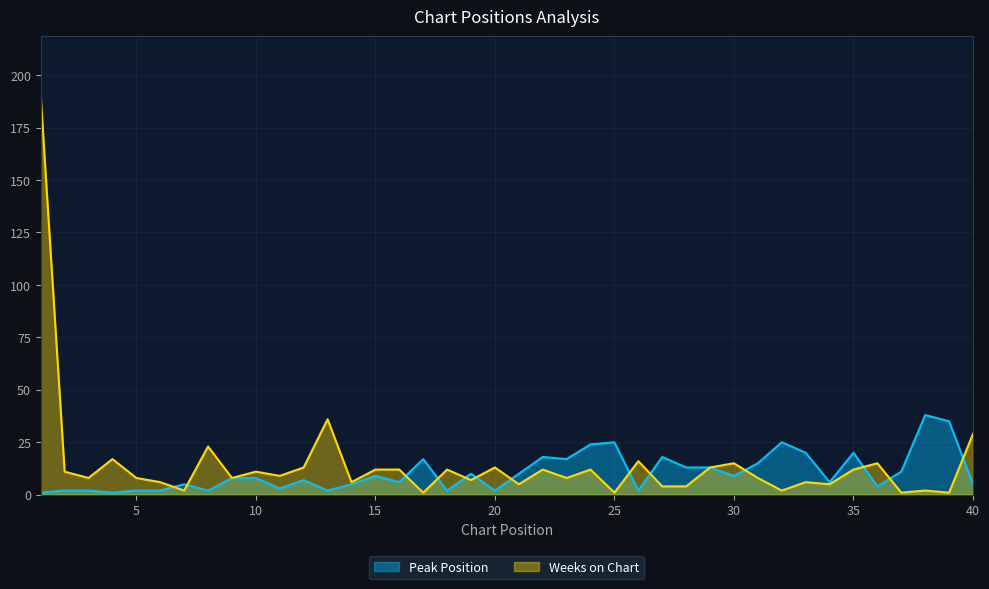

Which category has the lowest value in the Weeks on Chart series?

17